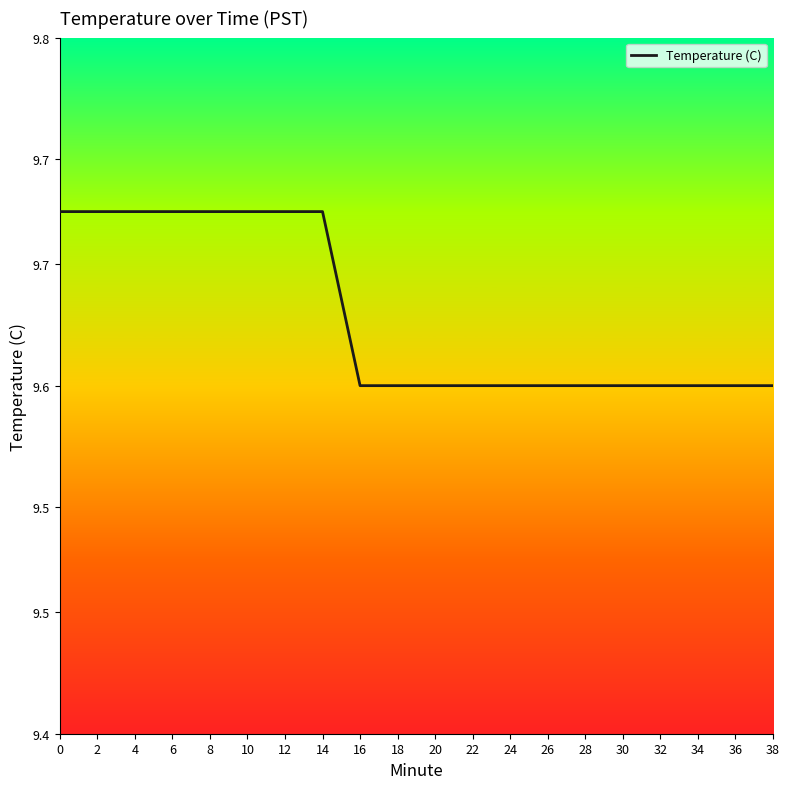

How many lines are shown in the chart?

1